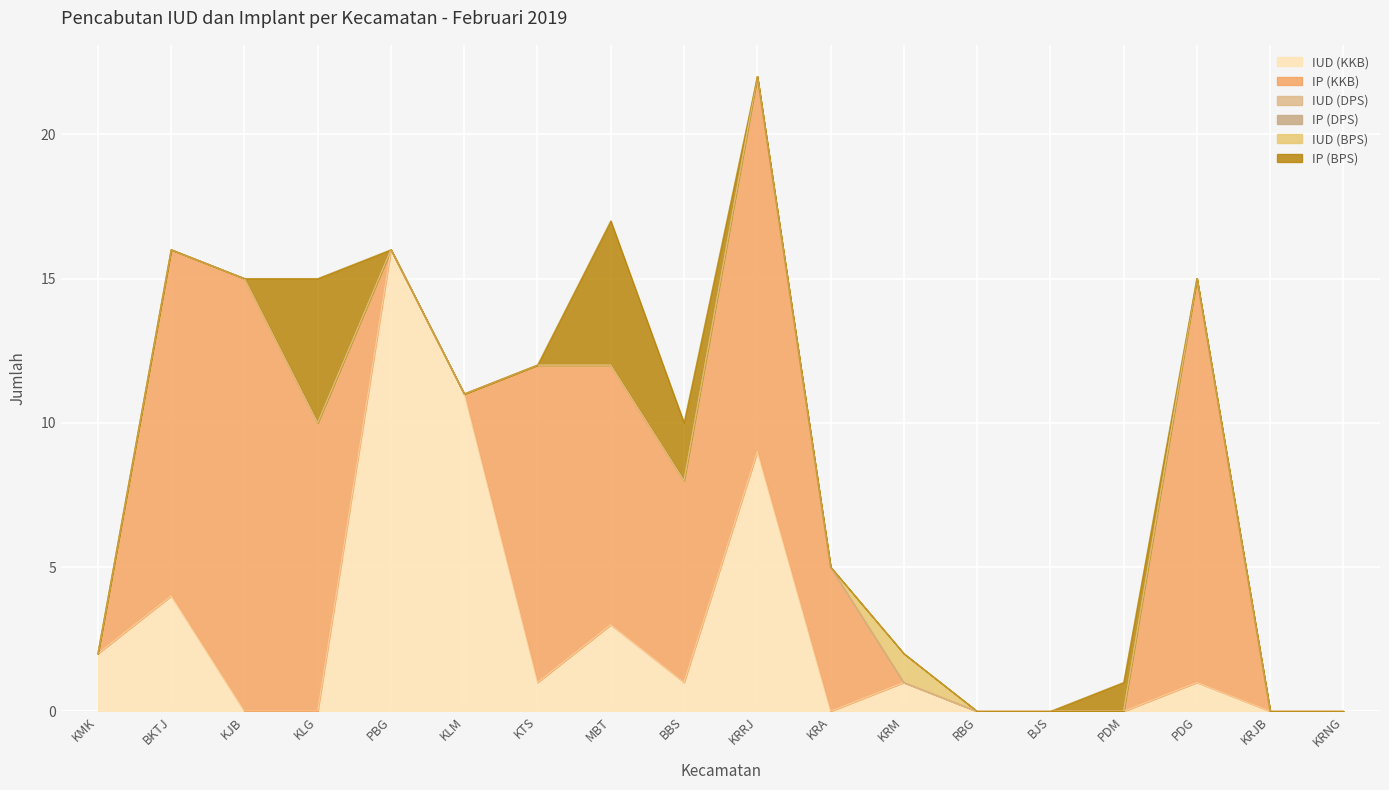

Reading left to right, what are all the values shown in this chart?

IUD (KKB): 2	4	0	0	16	11	1	3	1	9	0	1	0	0	0	1	0	0
IP (KKB): 0	12	15	10	0	0	11	9	7	13	5	0	0	0	0	14	0	0
IUD (DPS): 0	0	0	0	0	0	0	0	0	0	0	0	0	0	0	0	0	0
IP (DPS): 0	0	0	0	0	0	0	0	0	0	0	0	0	0	0	0	0	0
IUD (BPS): 0	0	0	0	0	0	0	0	0	0	0	1	0	0	0	0	0	0
IP (BPS): 0	0	0	5	0	0	0	5	2	0	0	0	0	0	1	0	0	0